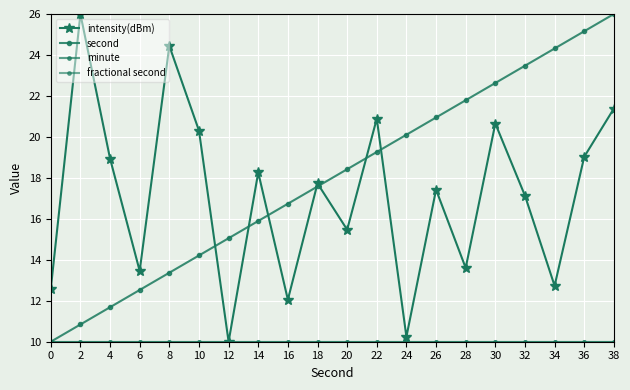

What is the value of the intensity(dBm) point at the 1st from the left?

12.6